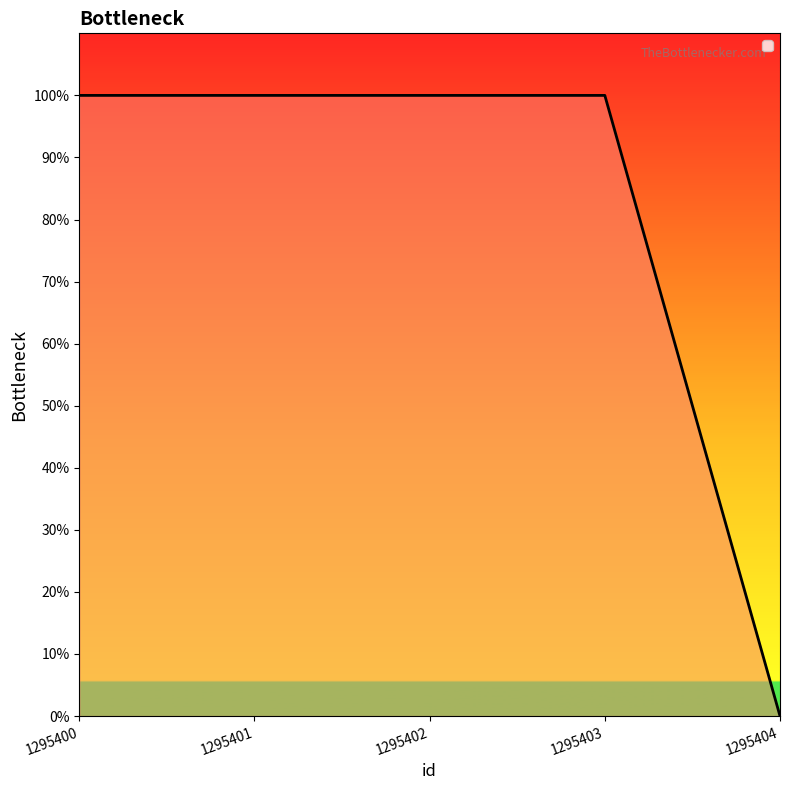

List the labels in order of value, largest first.

1295400, 1295401, 1295402, 1295403, 1295404